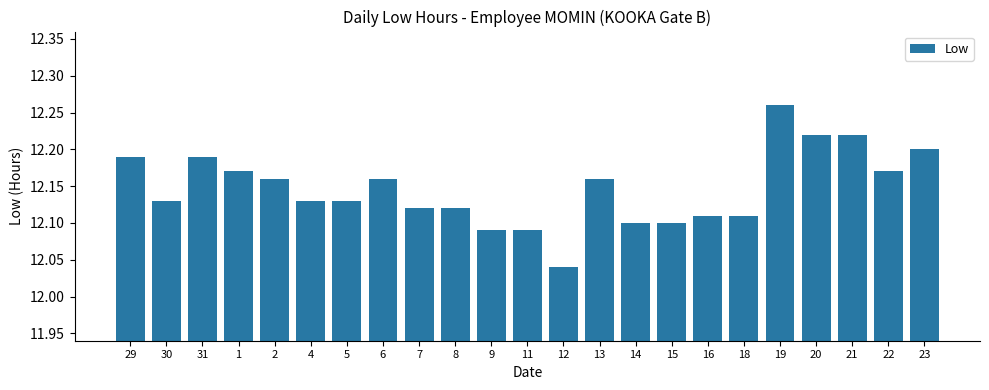

At which label is the value closest to 12?

12